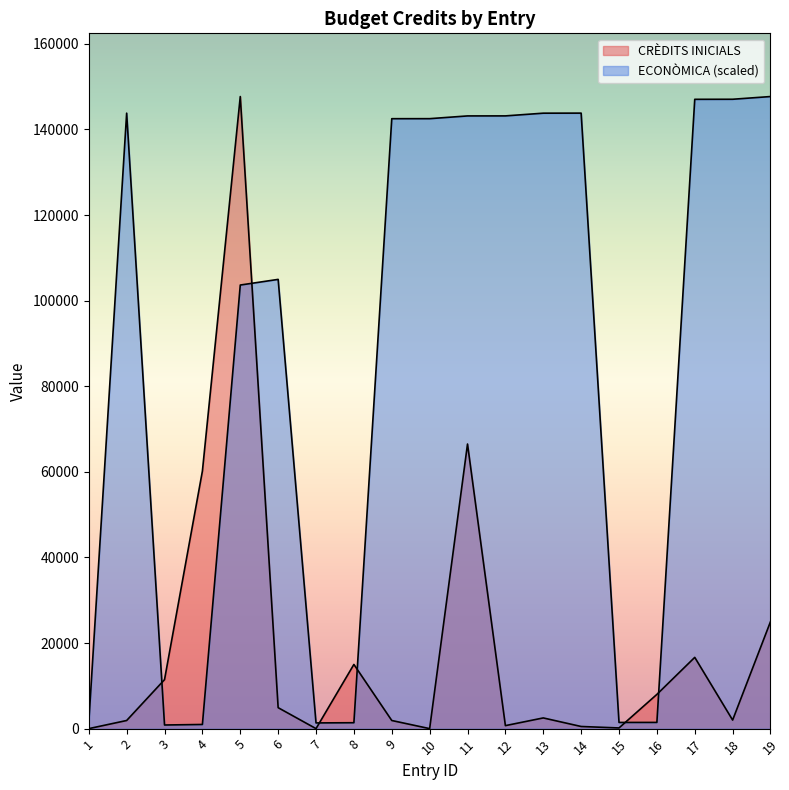

True or false: CRÈDITS INICIALS has a value of 281.5 at 15.

False